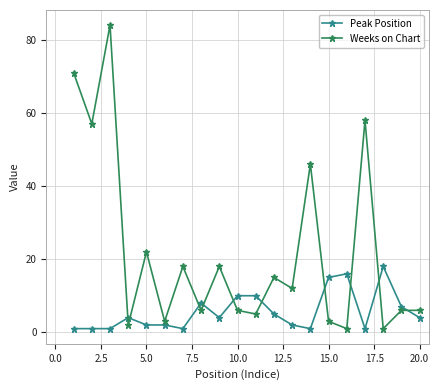

What is the sum of all Weeks on Chart values?

440